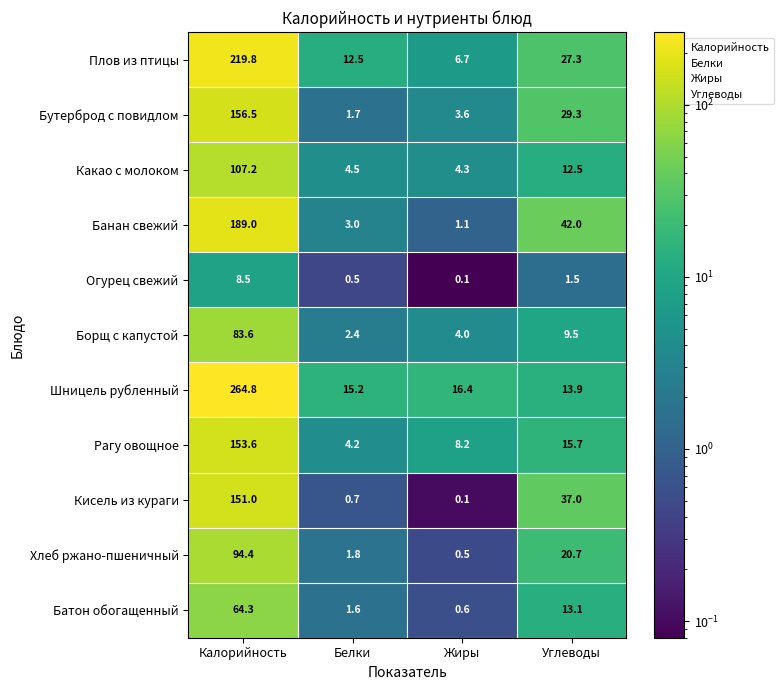

Which series has the largest total across all categories?

Шницель рубленный